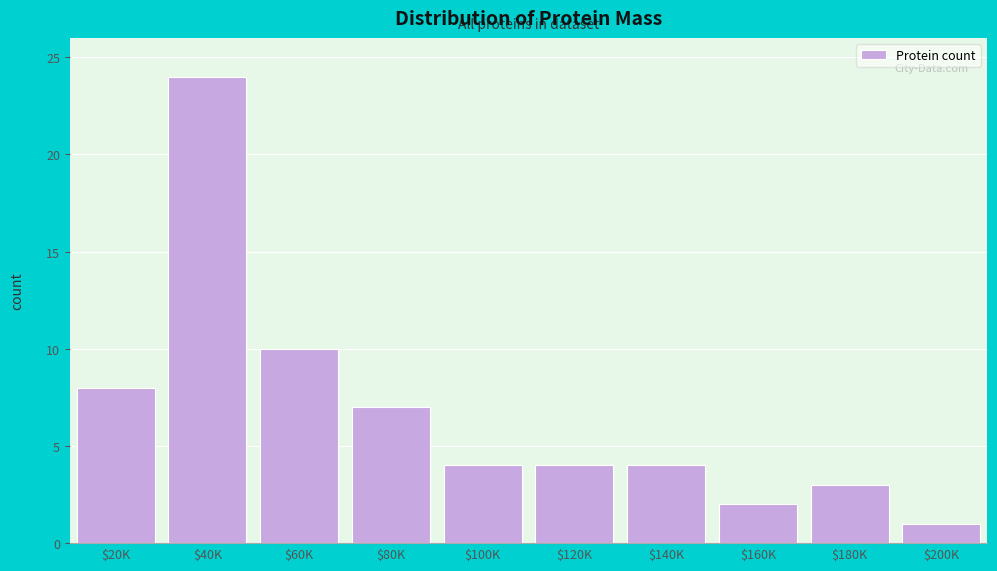

Reading right to left, list all the values displayed in this chart.

1	3	2	4	4	4	7	10	24	8